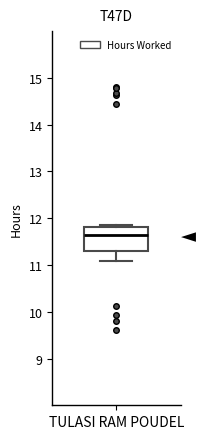

Read this box plot against the y-axis: the position of the median line, the range covered by the box, and the ends of both whiskers. The values are not printed on the chart, so give them approximately, as read against the axis.

median 11.6, box 11.3 to 11.8, whiskers 11.1 to 11.9